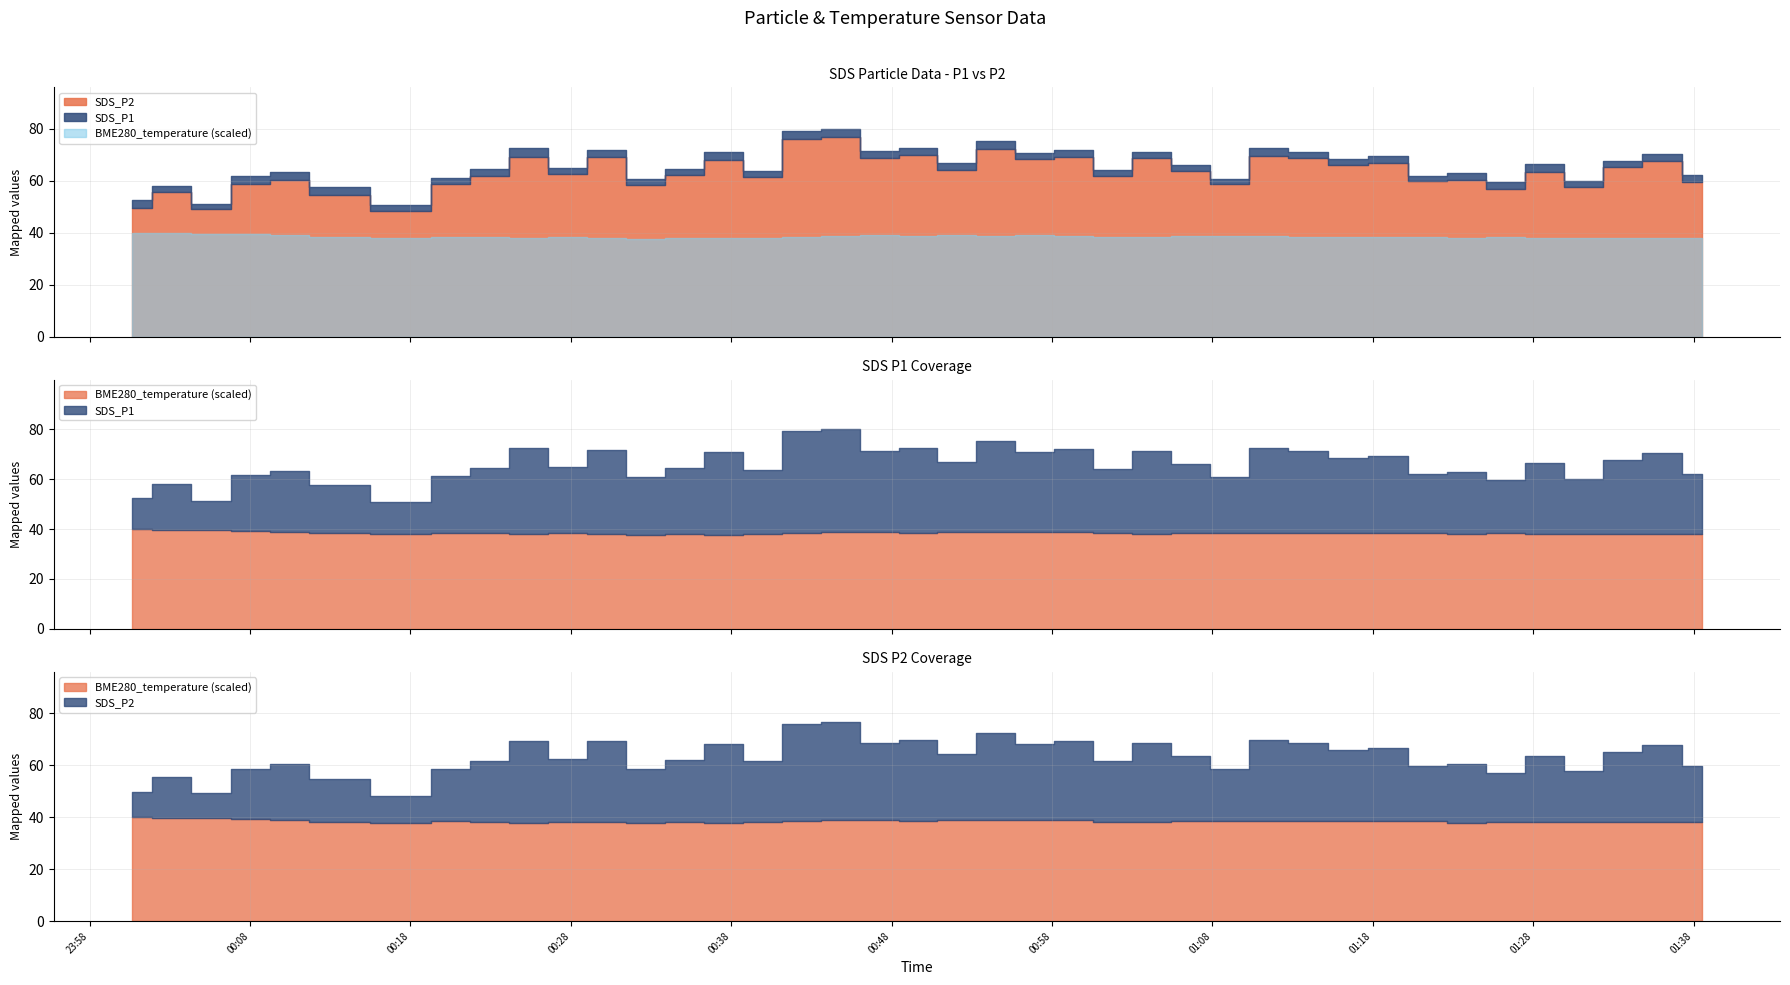

What is the label of the 21st point from the right?

2022/11/10 00:49:39